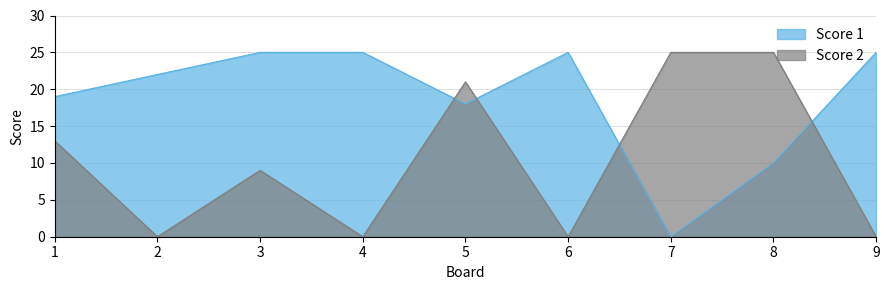

In Score 2, how many points are higher than both neighbors (excluding endpoints)?

2